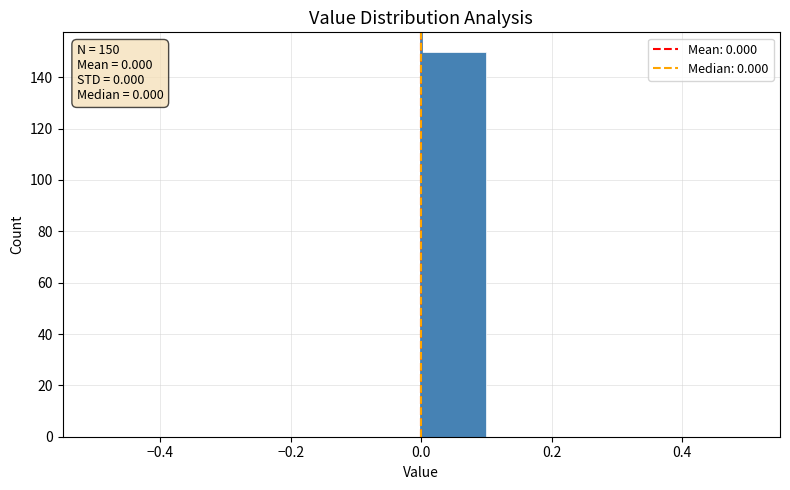

Over which range of the x-axis is the bar tallest?

0.0 to 0.1